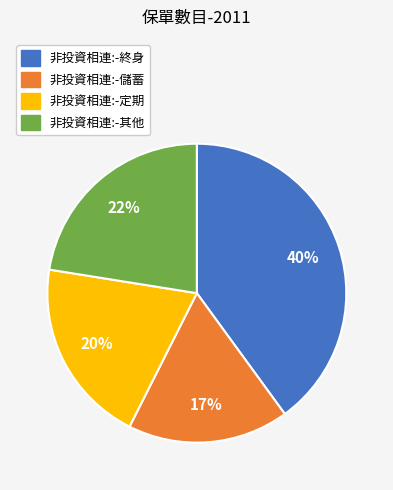

To the nearest percent, what is the difference between the 非投資相連:-其他 and 非投資相連:-終身 slice percentages?

18%